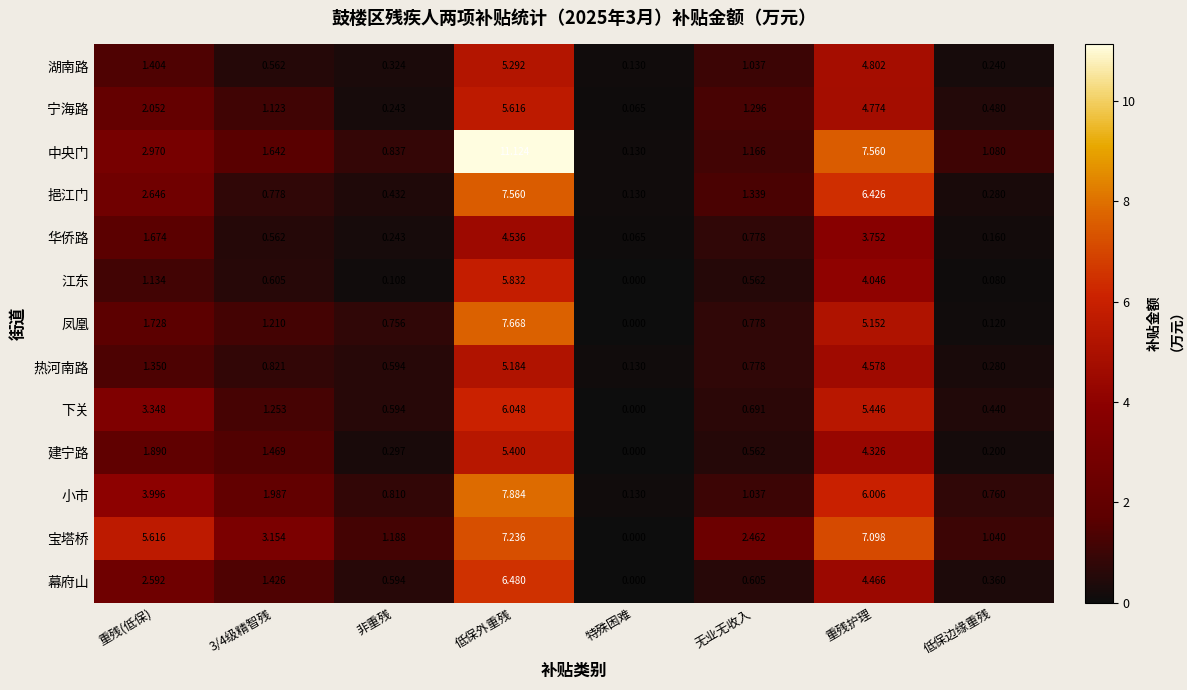

At which label is 凤凰 closest to 3?

重残(低保)